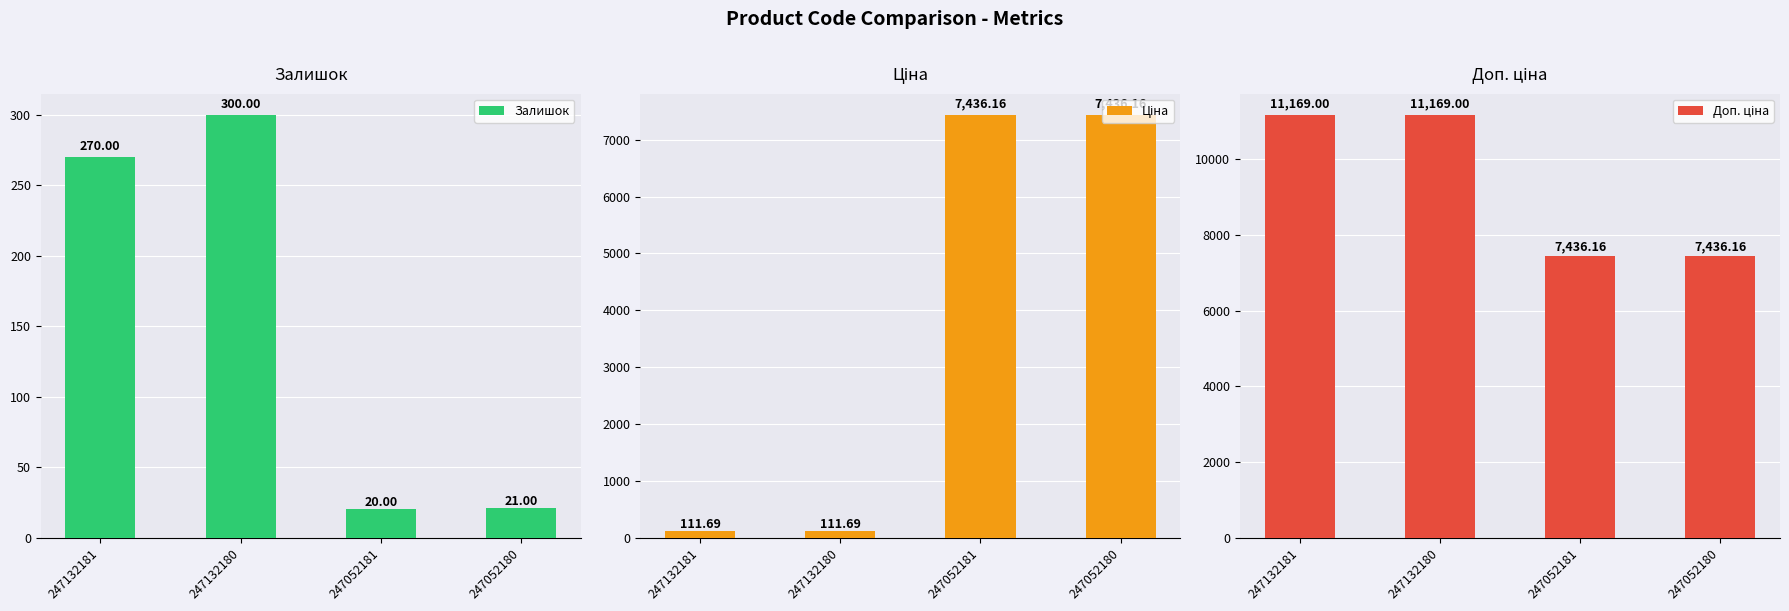

Is it true that Залишок equals 300.0 at 247132180?

True